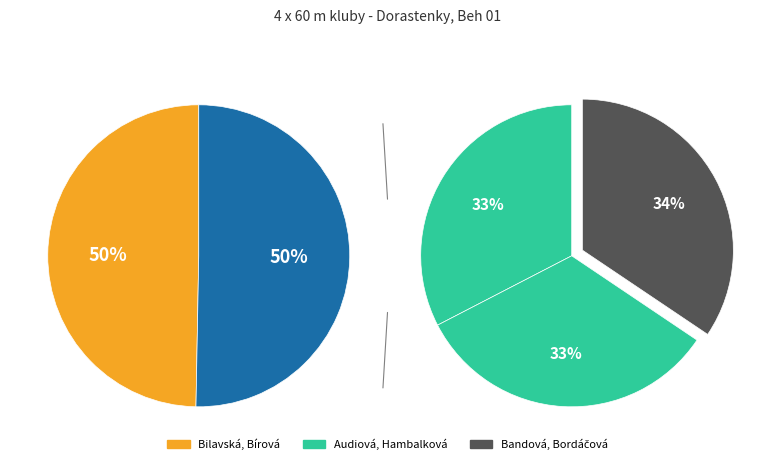

What portion of the pie excludes Audiová, Hambalková?

67.0%